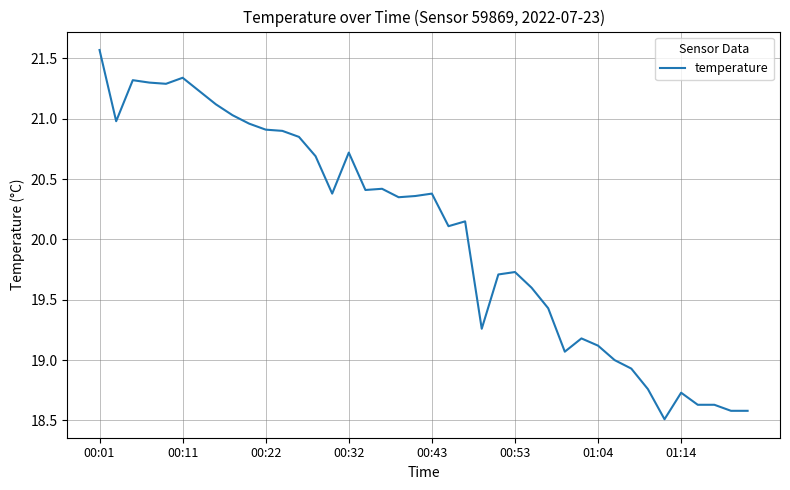

What is the difference between the maximum and minimum values?

3.1